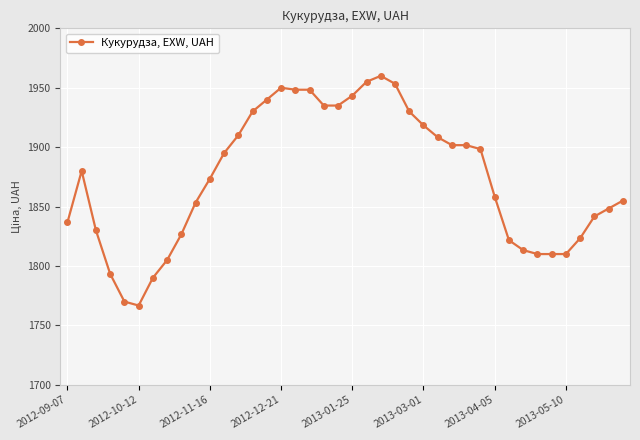

True or false: there are more than 0 points higher than both neighbors.

True